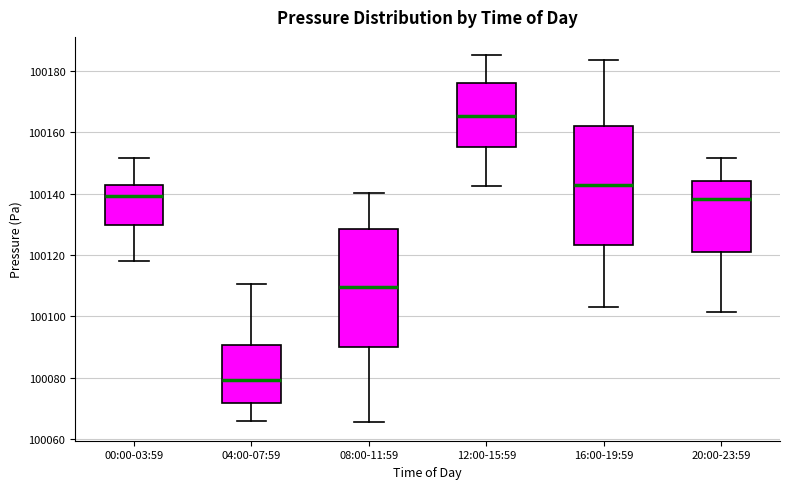

Reading left to right, transcribe this box plot: for each box, give where its median line is, the range the box spans, and where its two whiskers end, as read against the y-axis. The values are not printed on the chart, so give them approximately, as read against the axis.

00:00-03:59: median 100140, box 100130 to 100142, whiskers 100118 to 100152
04:00-07:59: median 100080, box 100072 to 100090, whiskers 100066 to 100110
08:00-11:59: median 100110, box 100090 to 100128, whiskers 100066 to 100140
12:00-15:59: median 100166, box 100156 to 100176, whiskers 100142 to 100186
16:00-19:59: median 100142, box 100124 to 100162, whiskers 100104 to 100184
20:00-23:59: median 100138, box 100122 to 100144, whiskers 100102 to 100152